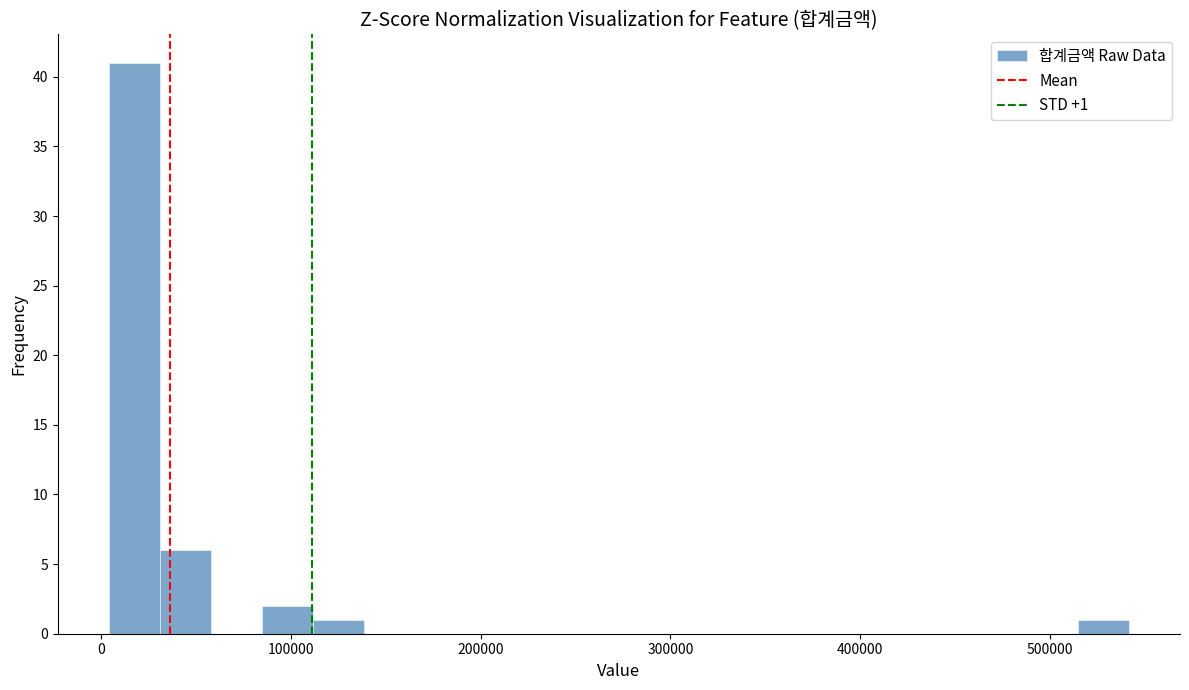

Around what value on the x-axis is the tallest bar? Give the approximate position of its centre, as read against the axis.

20000